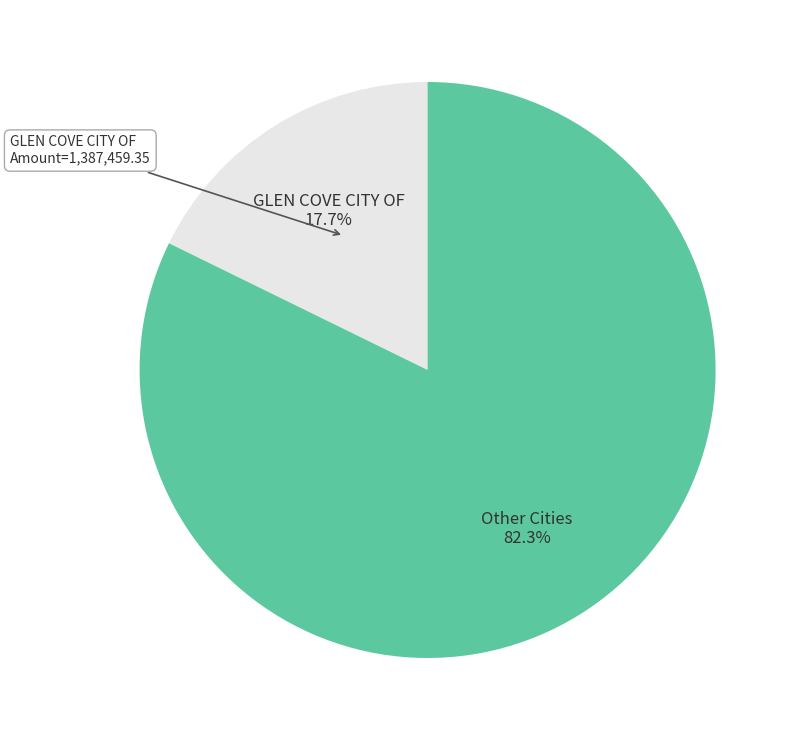

Approximately how many times larger is the value at Other Cities compared to GLEN COVE CITY OF?

4.6